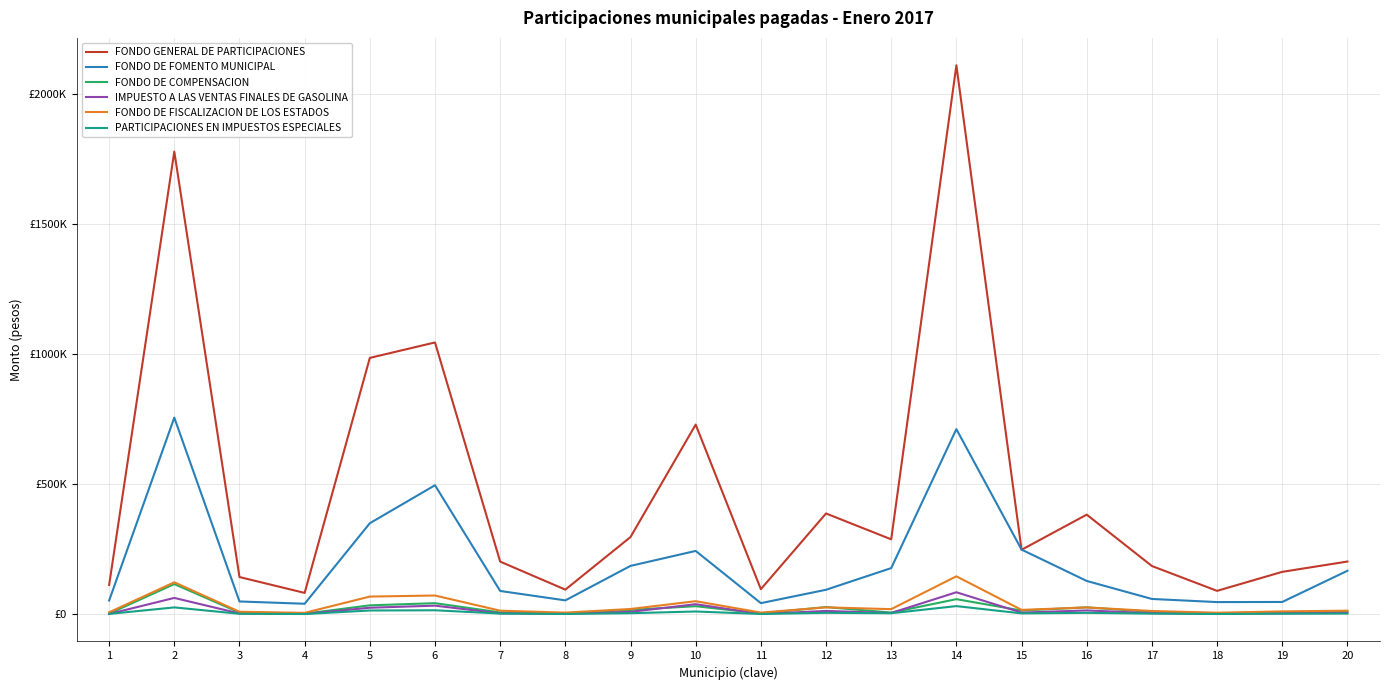

Does the chart display data point markers on the line(s)?

No